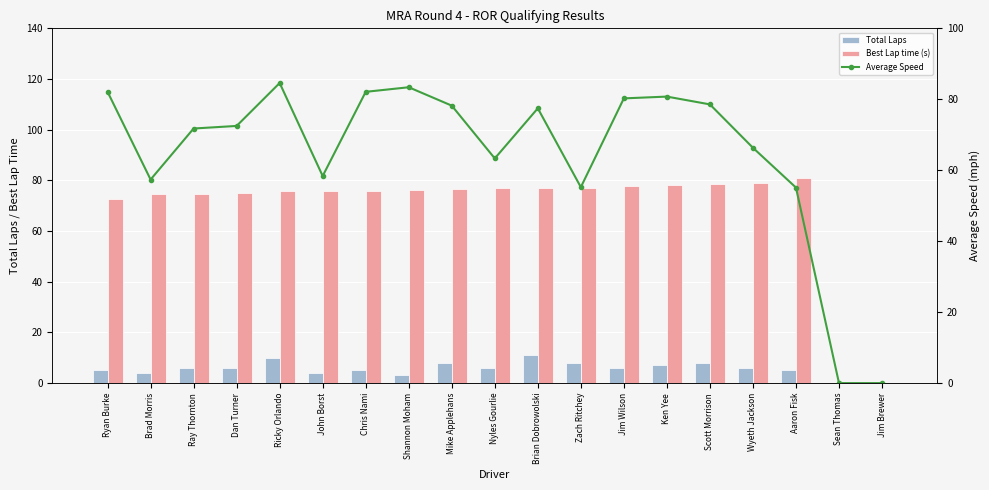

The value of Average Speed at Ken Yee is 80.8. True or false?

True